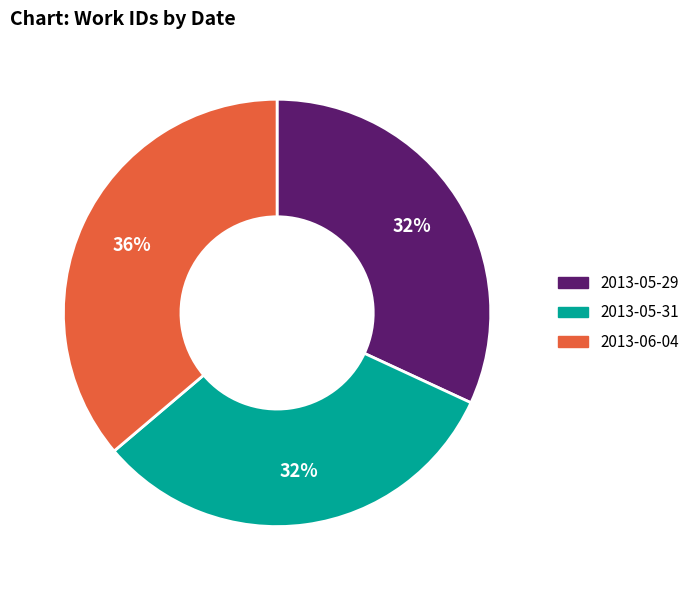

How many slices are in this pie chart?

3